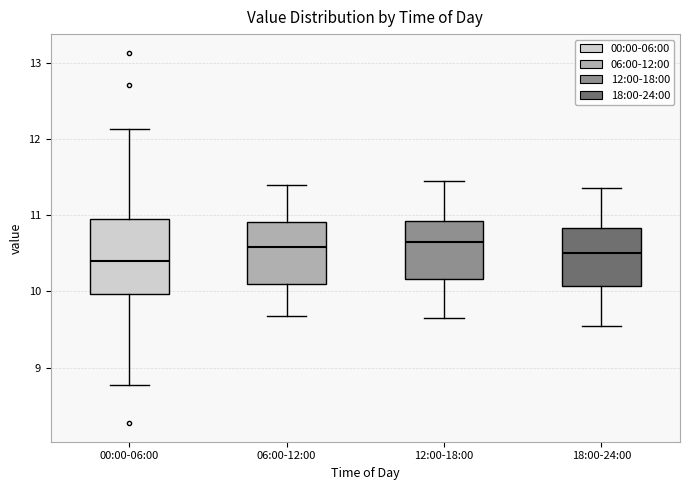

Reading left to right, read every box against the y-axis: the position of its median line, the range the box covers, and the ends of its whiskers. The values are not printed on the chart, so give them approximately, as read against the axis.

00:00-06:00: median 10.4, box 10.0 to 10.9, whiskers 8.8 to 12.1
06:00-12:00: median 10.6, box 10.1 to 10.9, whiskers 9.7 to 11.4
12:00-18:00: median 10.7, box 10.2 to 10.9, whiskers 9.7 to 11.5
18:00-24:00: median 10.5, box 10.1 to 10.8, whiskers 9.6 to 11.4